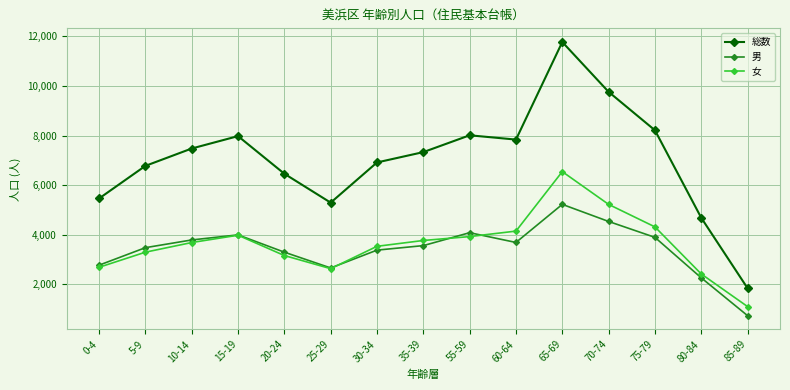

True or false: 総数 and 男 intersect in this chart.

False